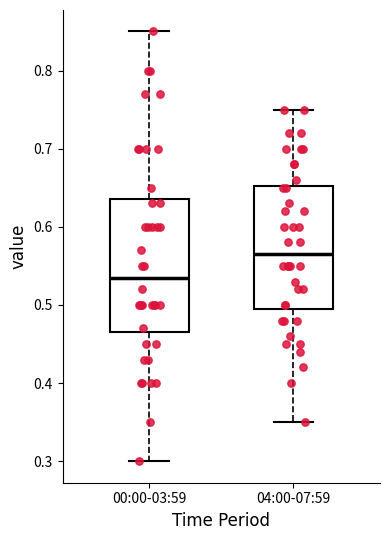

Reading left to right, transcribe this box plot: for each box, give where its median line is, the range the box spans, and where its two whiskers end, as read against the y-axis. The values are not printed on the chart, so give them approximately, as read against the axis.

00:00-03:59: median 0.54, box 0.47 to 0.64, whiskers 0.30 to 0.85
04:00-07:59: median 0.57, box 0.50 to 0.65, whiskers 0.35 to 0.75